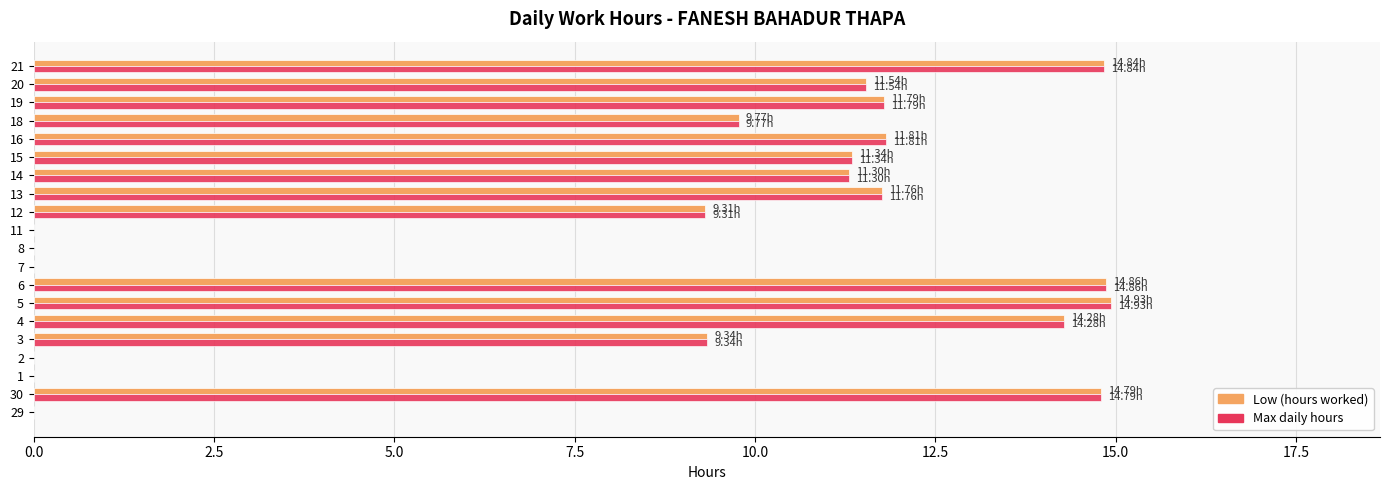

What is the total value across all series at 19?

23.6